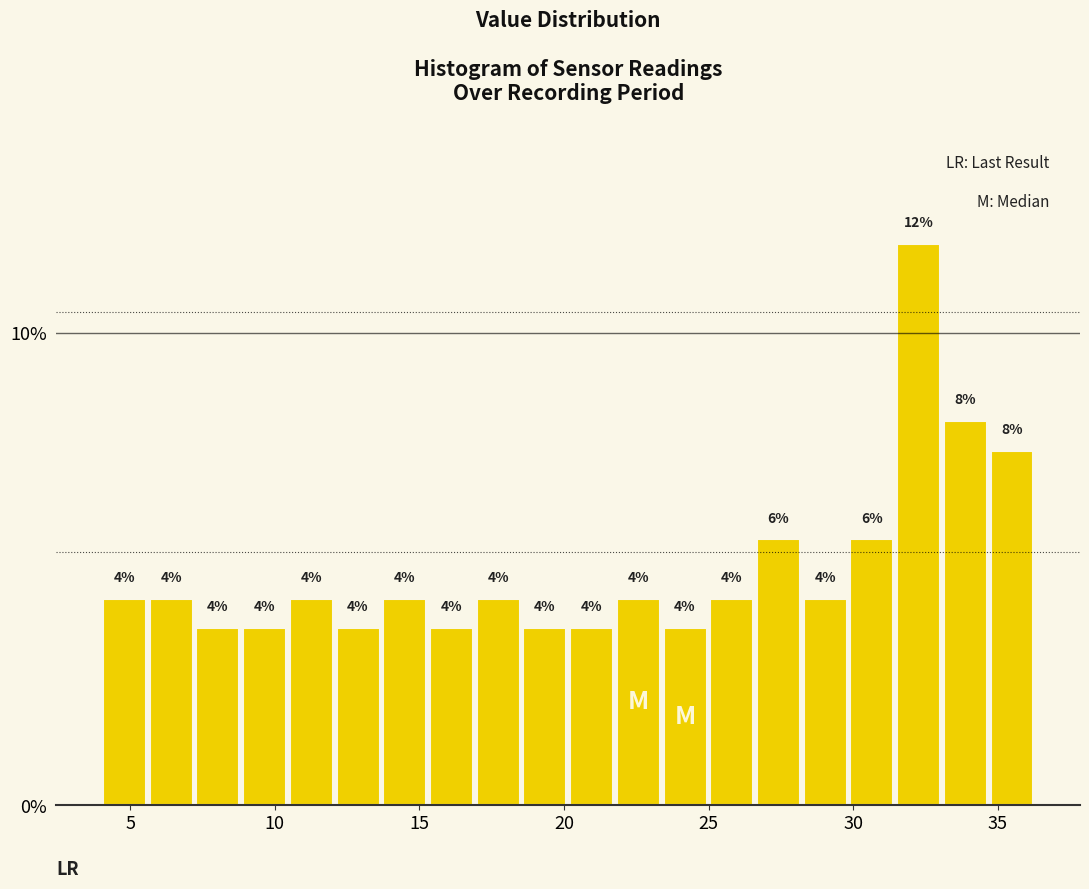

Around what value on the x-axis is the tallest bar? Give the approximate position of its centre, as read against the axis.

32.5